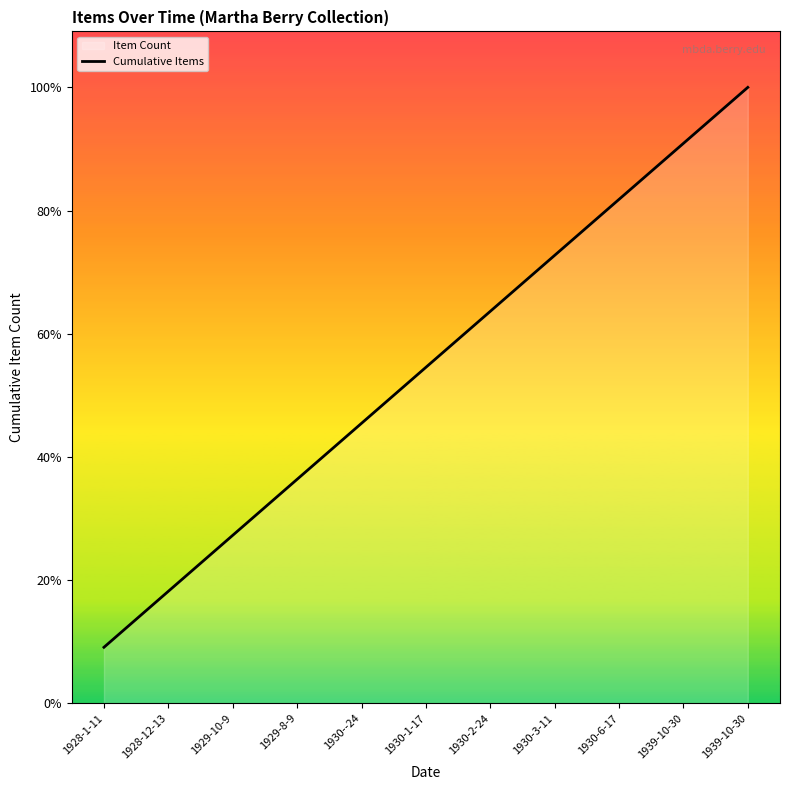

Where does the data first go above 6?

1930-2-24